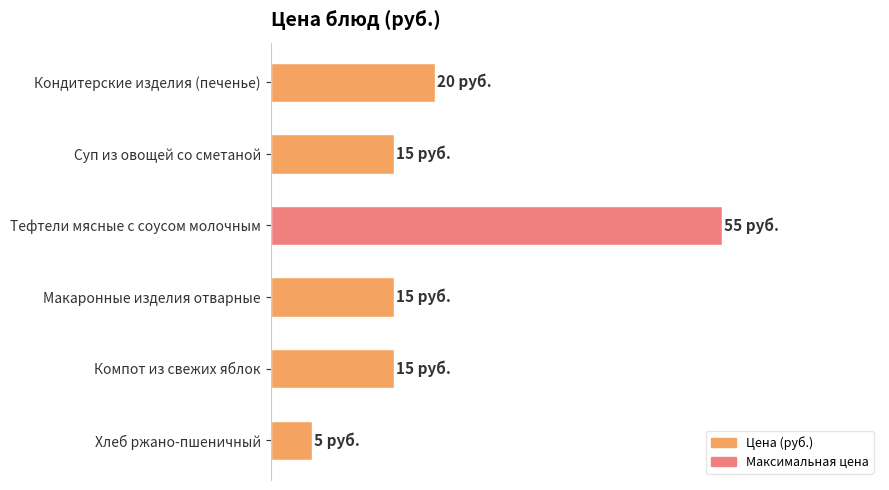

Does the chart contain any negative values?

No